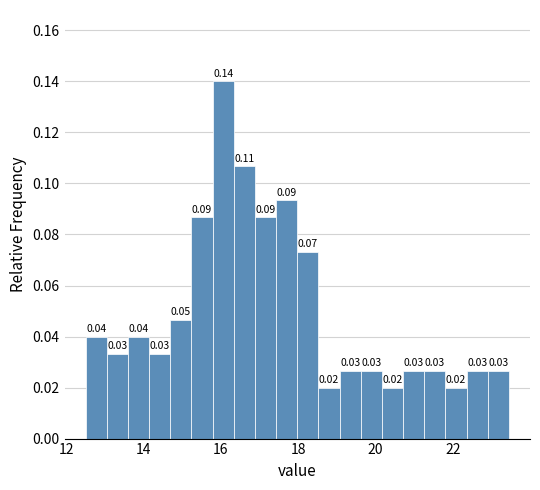

Read against the x-axis, roughly where is the centre of the tallest bar?

16.0